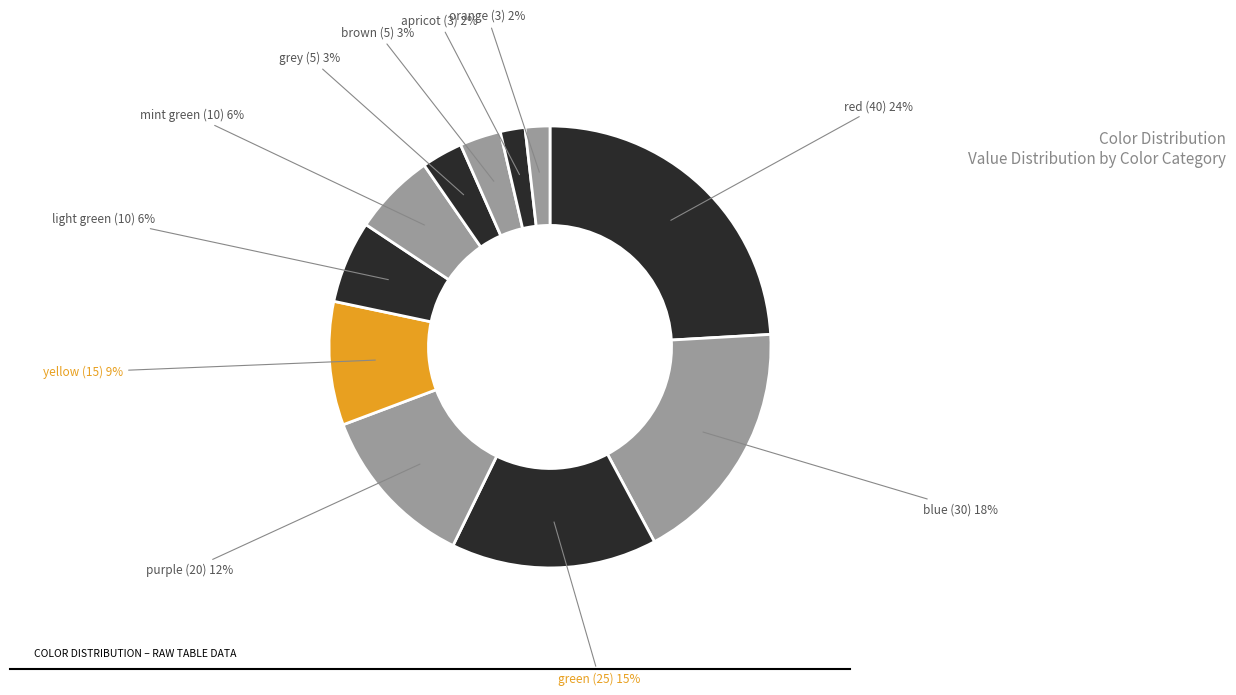

Is brown the majority of the pie?

No